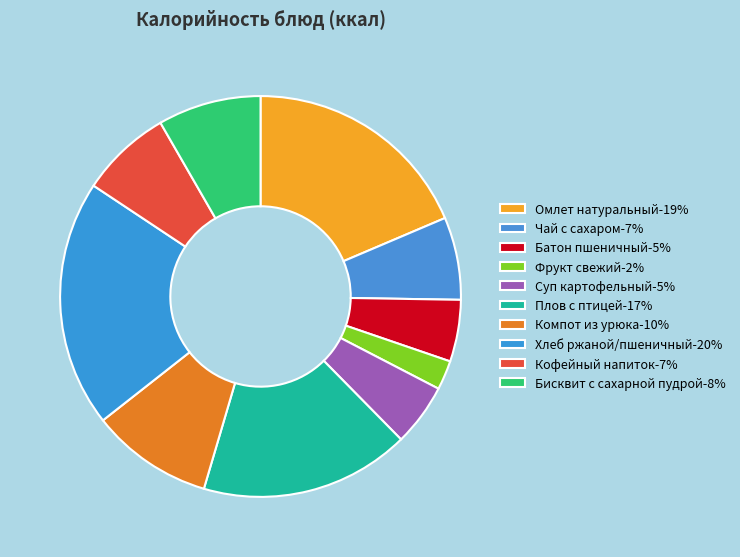

Count the number of slices in the pie.

10